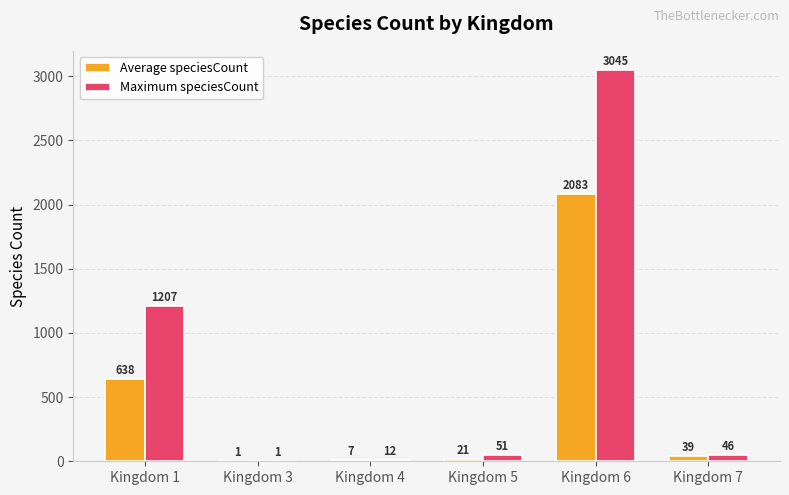

What is the sum of all Maximum speciesCount values?

4362